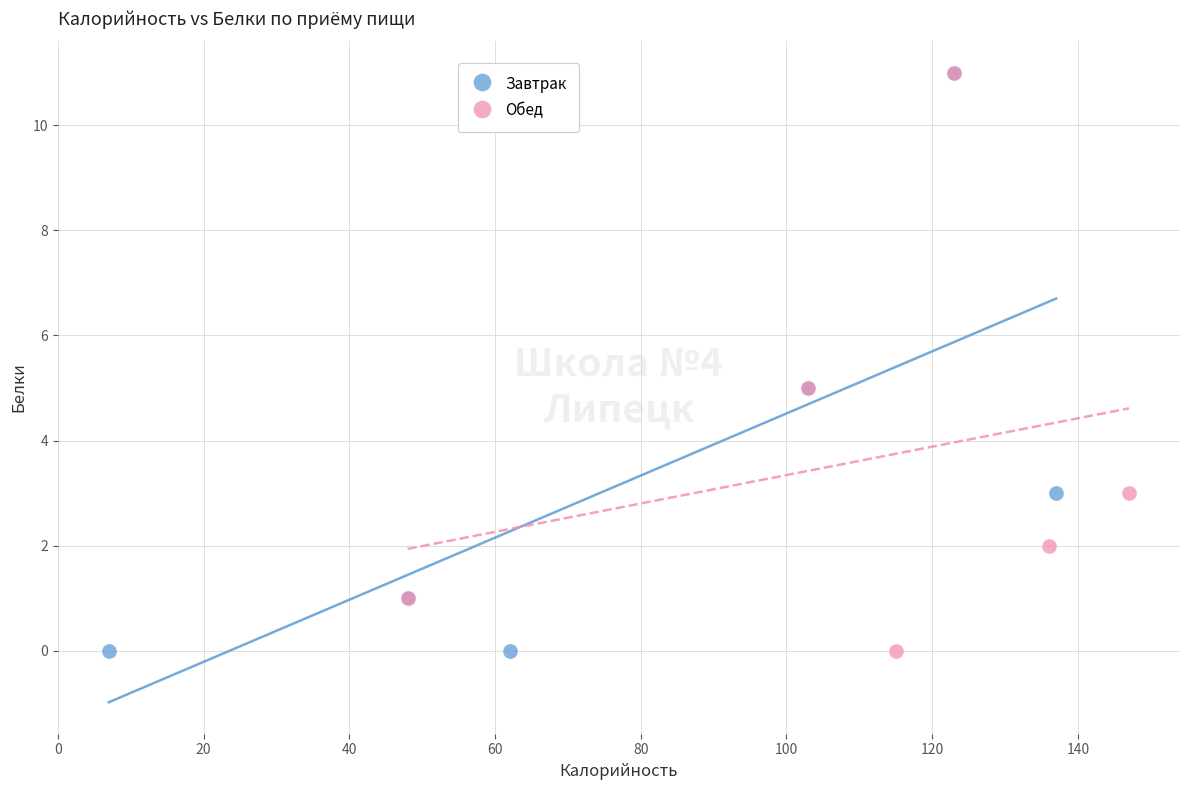

What are all the series names shown in the legend?

Завтрак, Обед